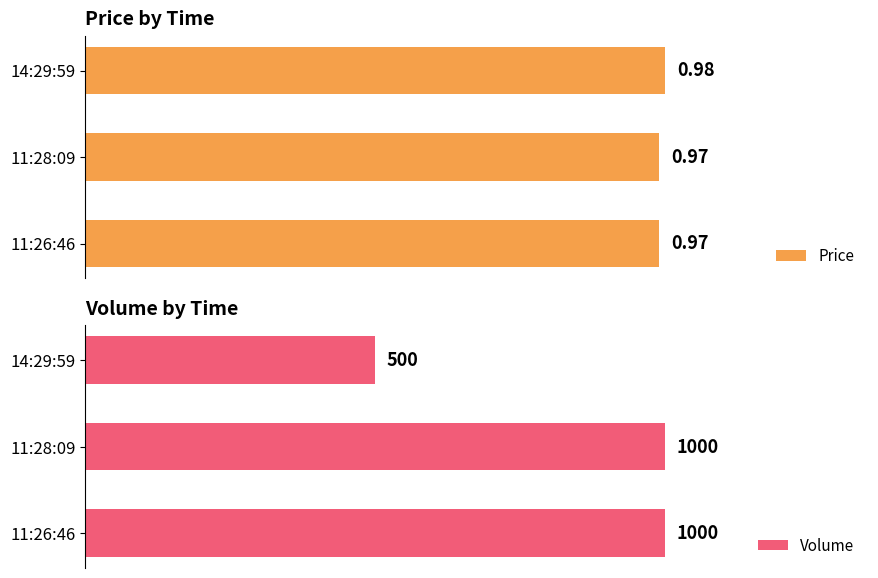

What is the average value of the Volume series?

833.3